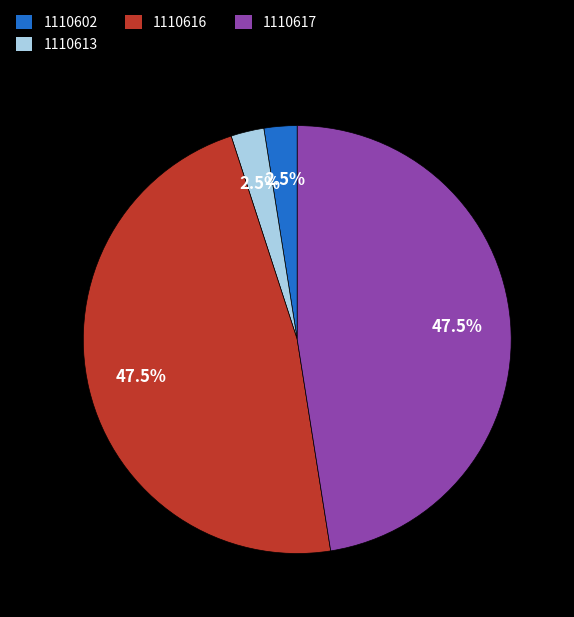

How much of the chart is everything except 1110617?

52.5%